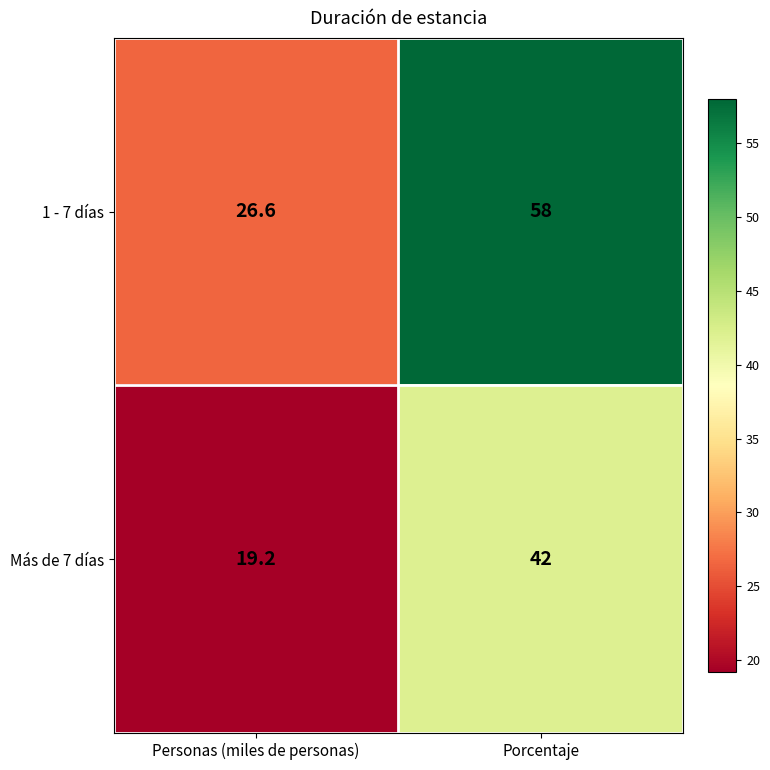

What is the total value across all series at Personas (miles de personas)?

45.8